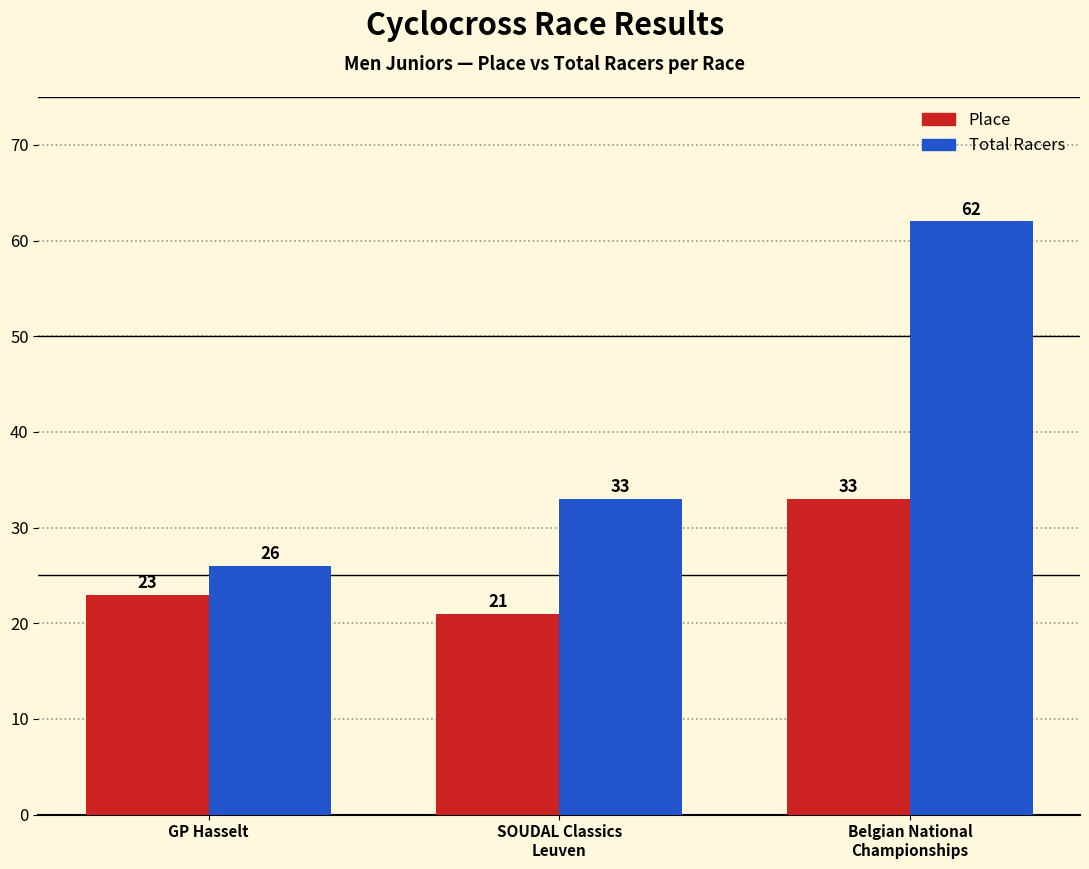

Rank the series at Belgian National
Championships from highest to lowest value.

Total Racers, Place